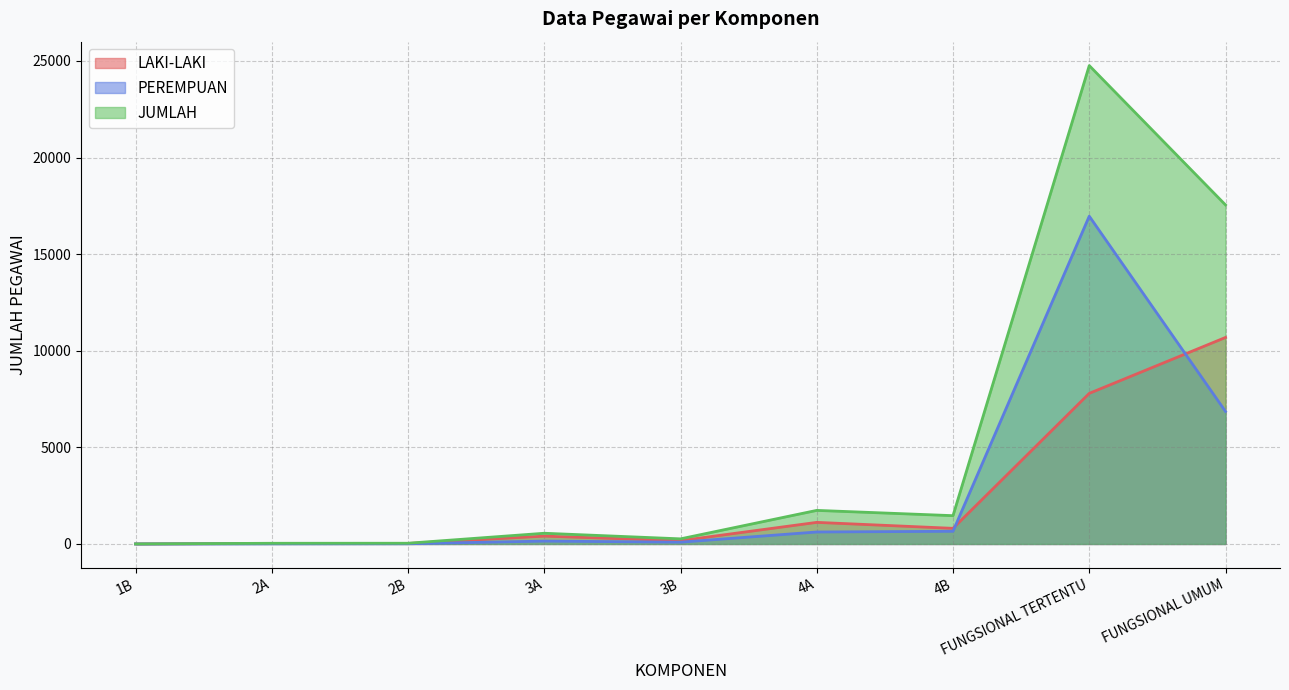

What is the sum of the PEREMPUAN values at 2B and 2A?

20